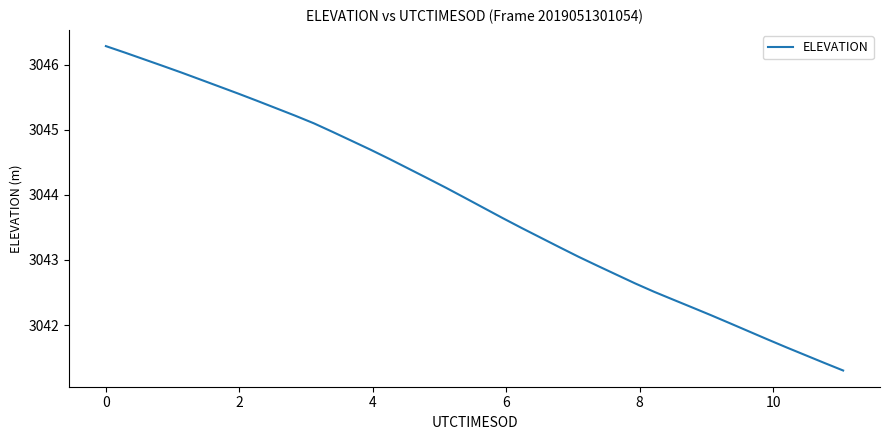

What is the minimum value shown in the chart?

3041.3